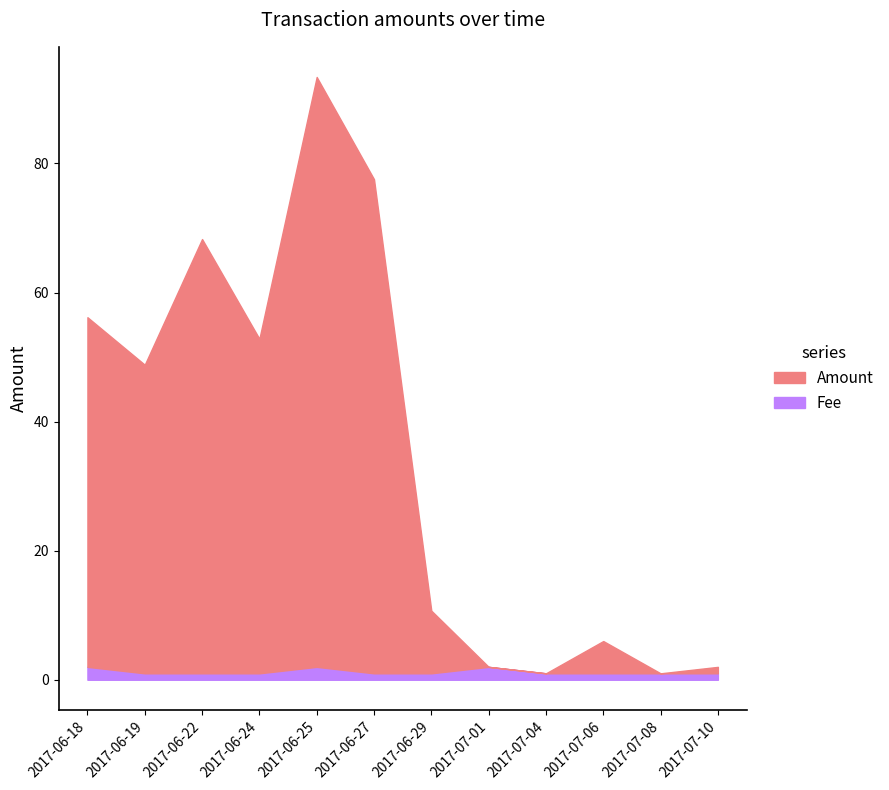

Which series has the largest range (max minus min)?

Amount